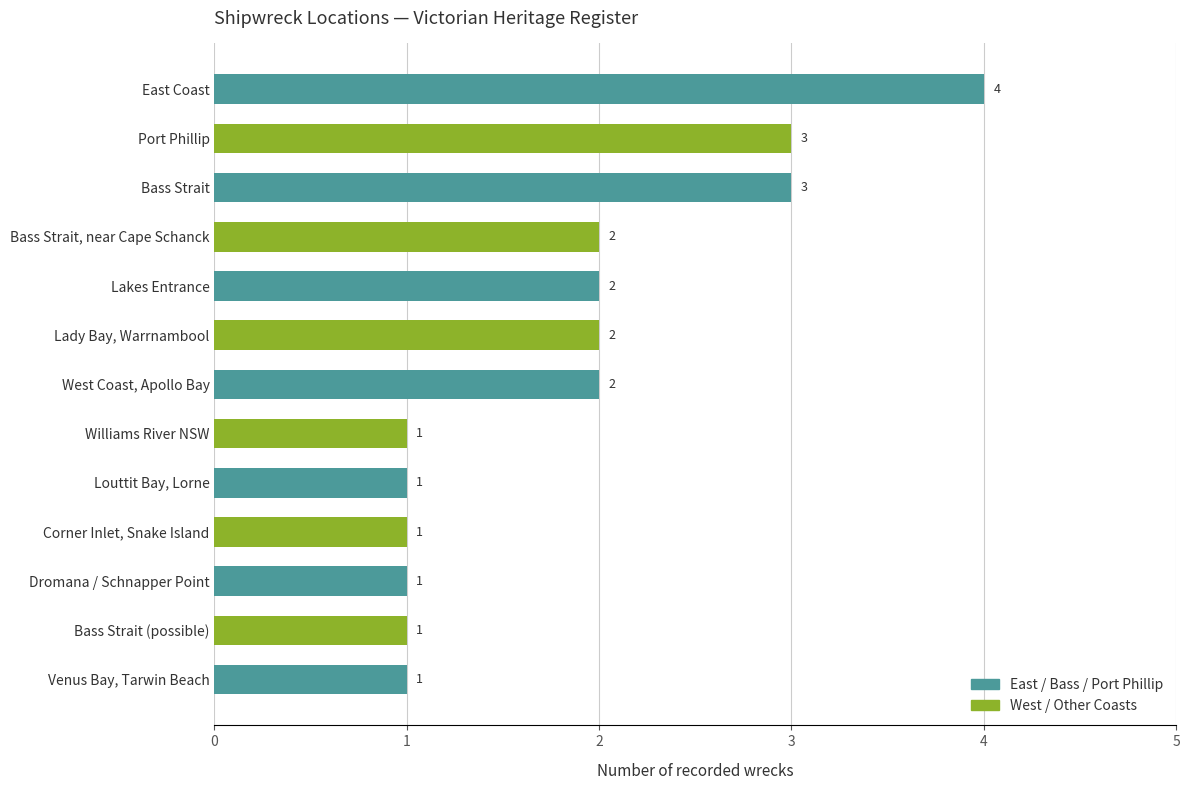

Count the number of categories in the chart.

13